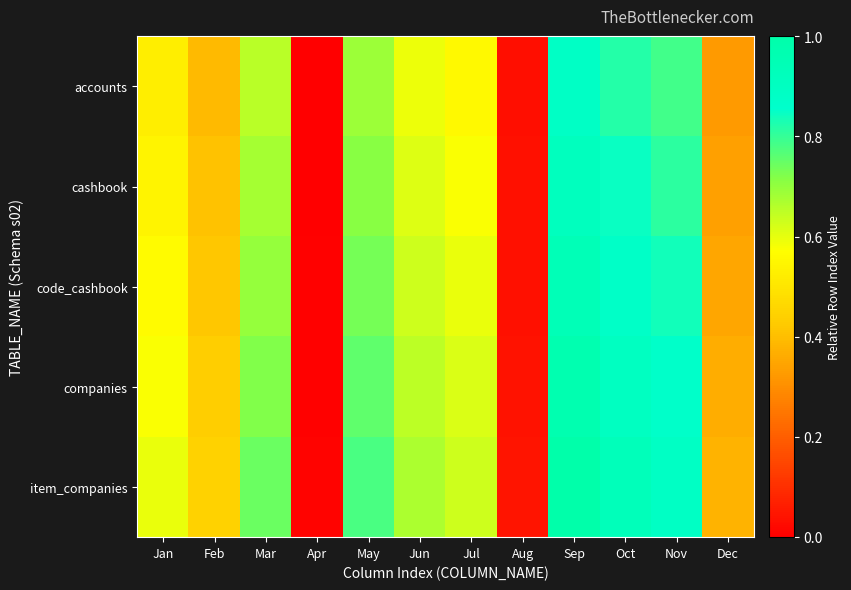

Between Feb and Jun, which is larger?

Jun